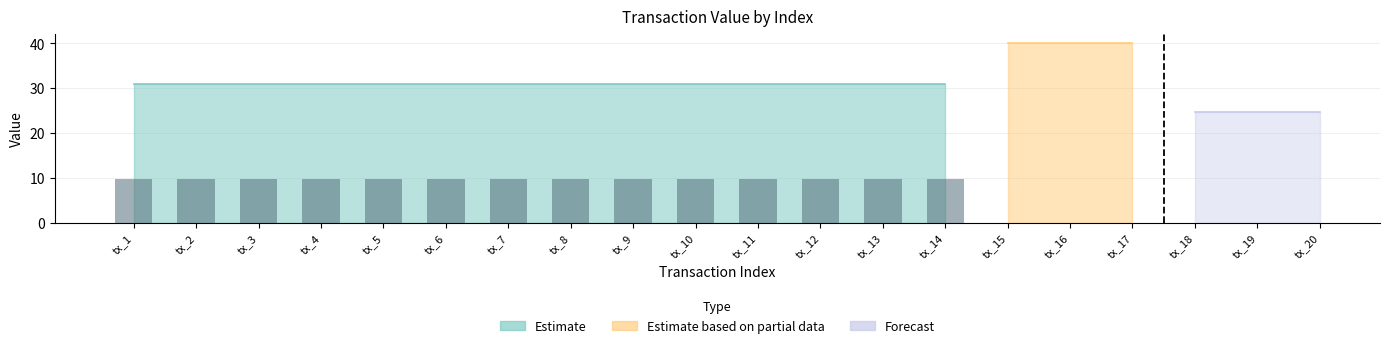

Is it true that Ticket equals 19.6 at tx_20?

False